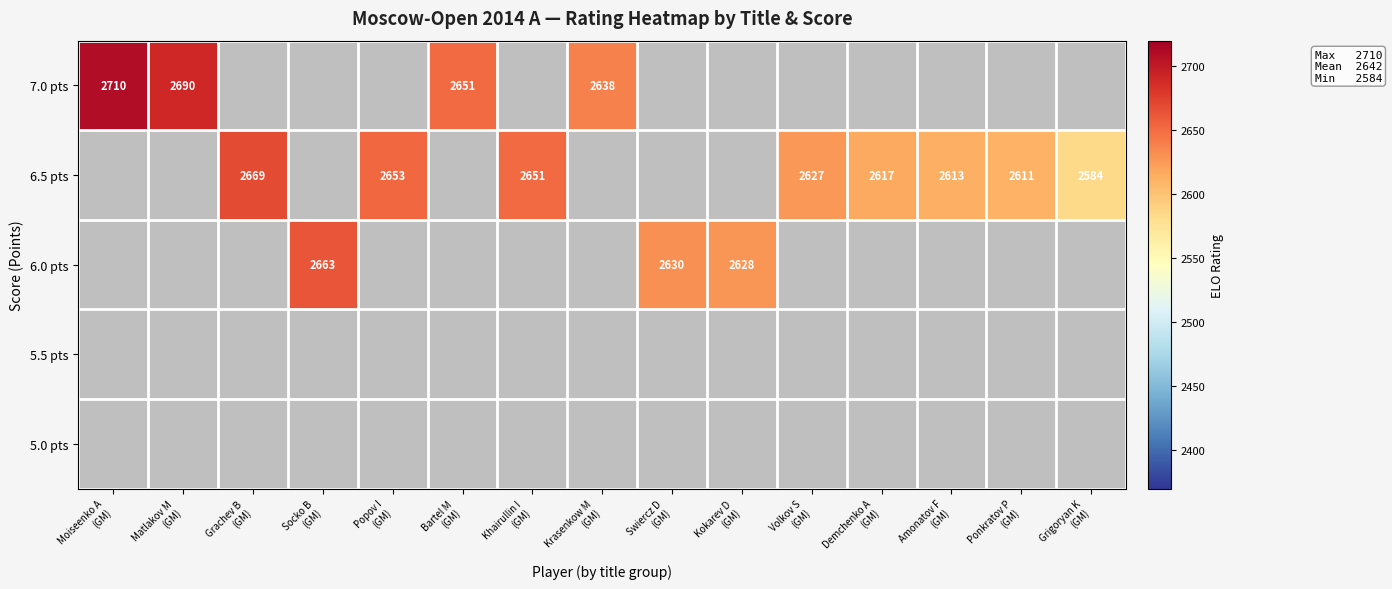

At which category is the sum across all series the highest?

Moiseenko A
(GM)